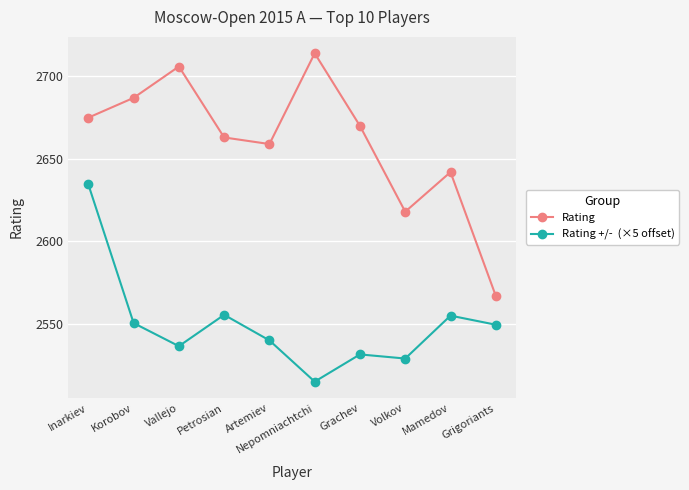

Which label corresponds to the smallest value in the chart?

Nepomniachtchi